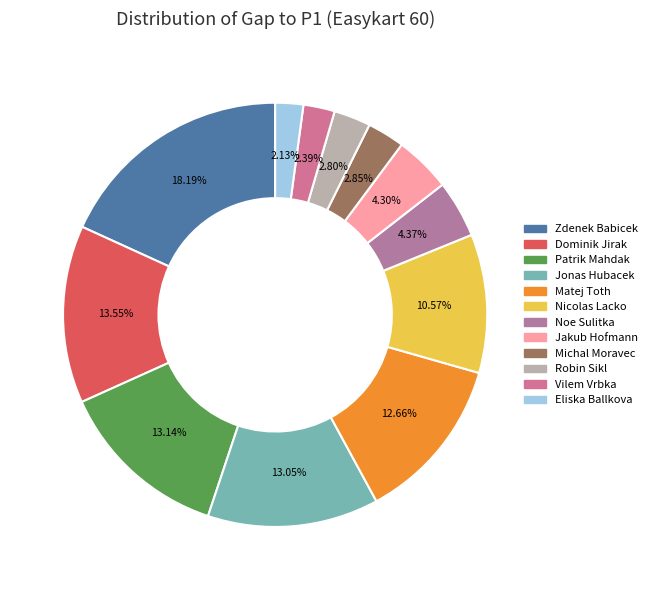

Combined, do Patrik Mahdak and Eliska Ballkova account for over 50%?

No